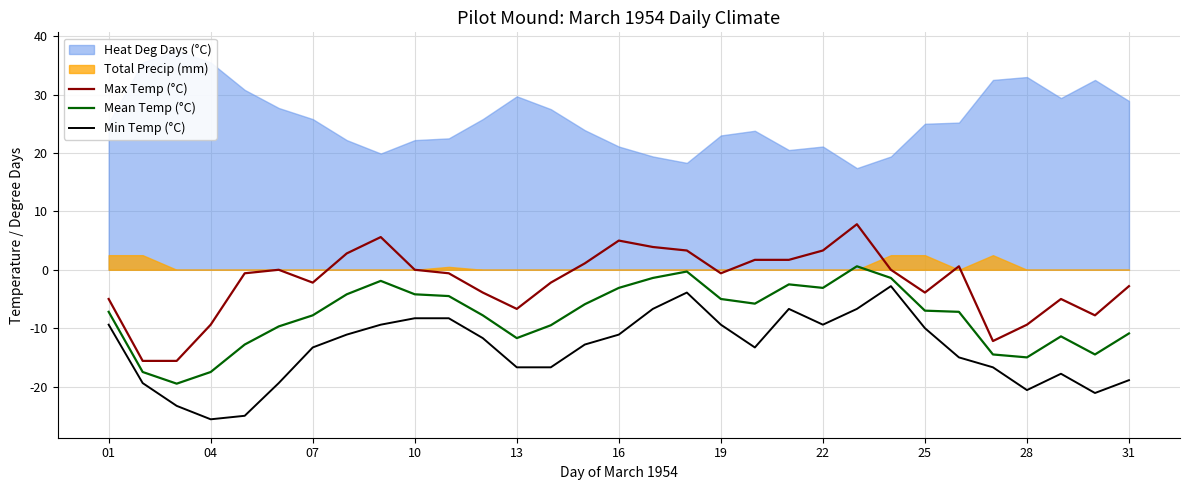

True or false: Min Temp (°C) has a value of -16.7 at 13.

True